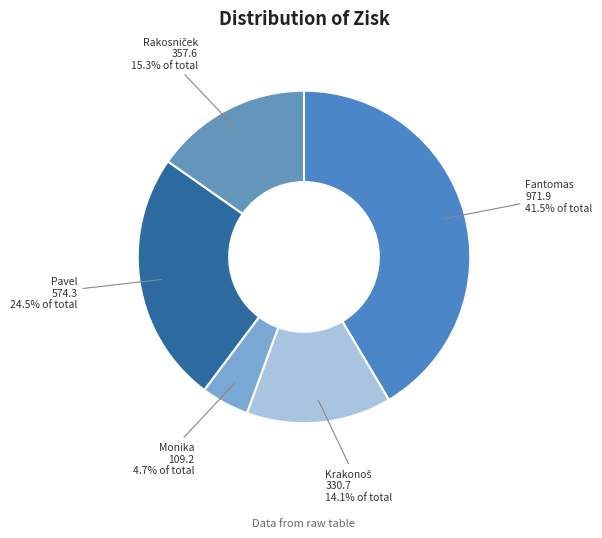

How many slices are in this pie chart?

5